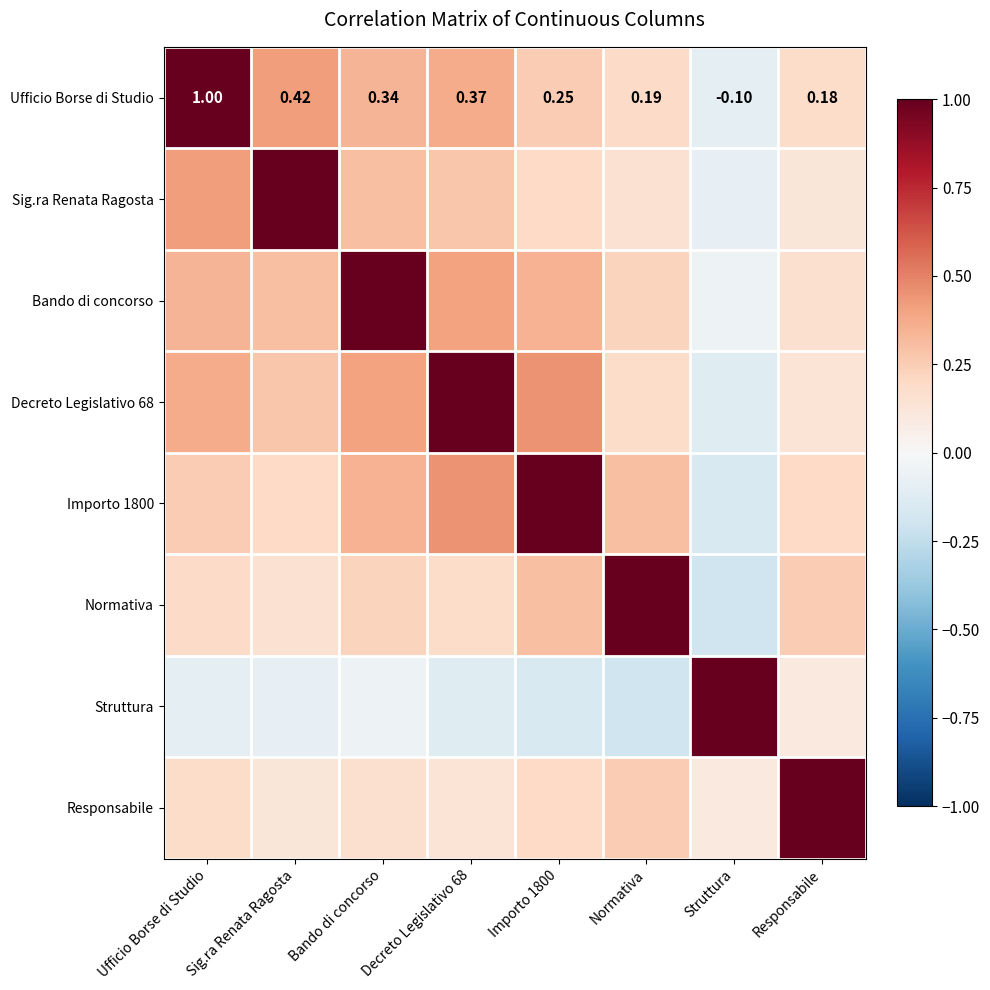

What is the maximum value for Importo 1800?

1.0